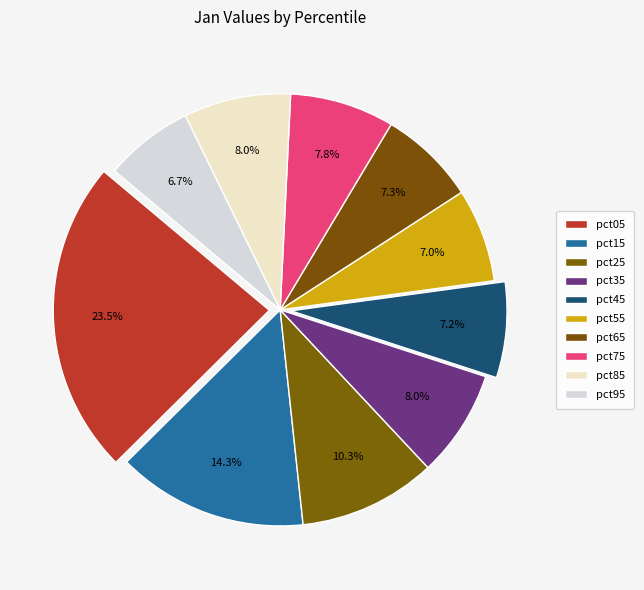

Count the number of slices in the pie.

10